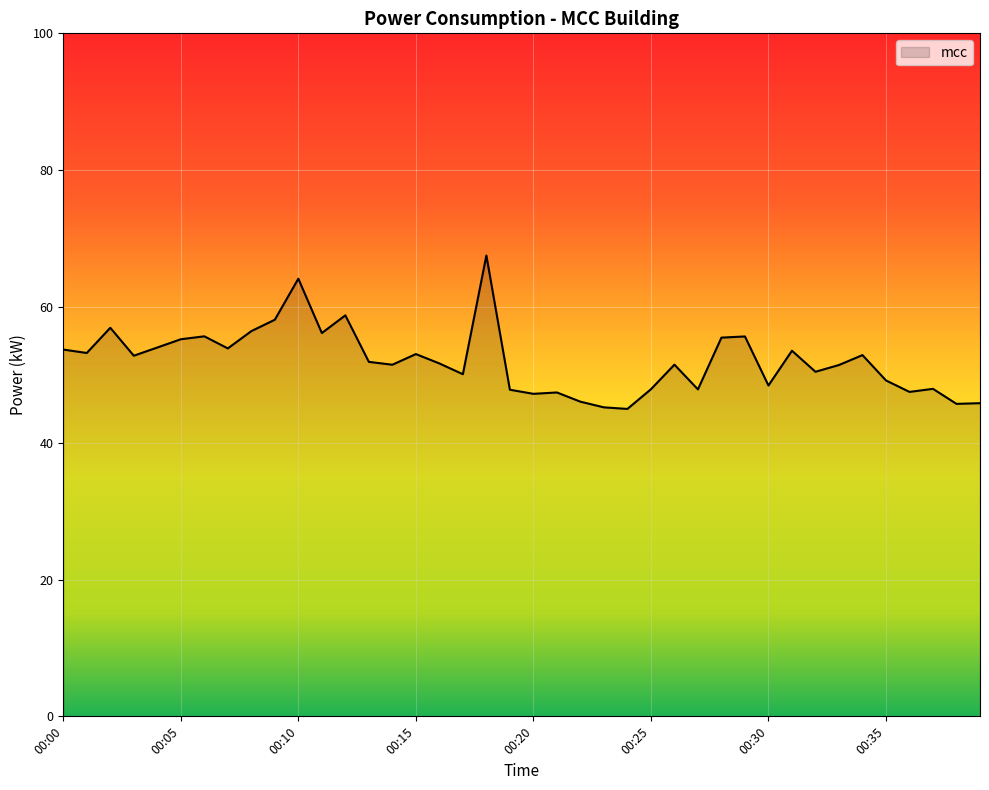

What is the difference between the maximum and minimum values?

22.5